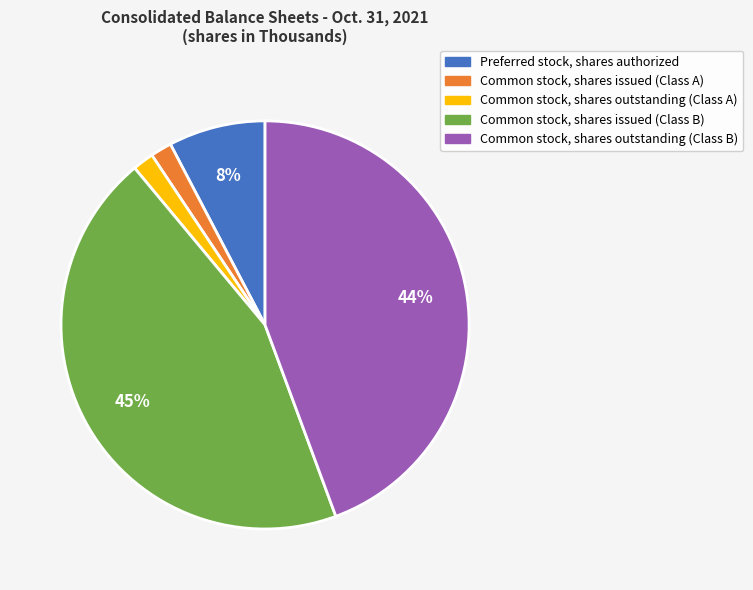

What percentage is the Common stock, shares issued (Class B) slice, to the nearest percent?

45%